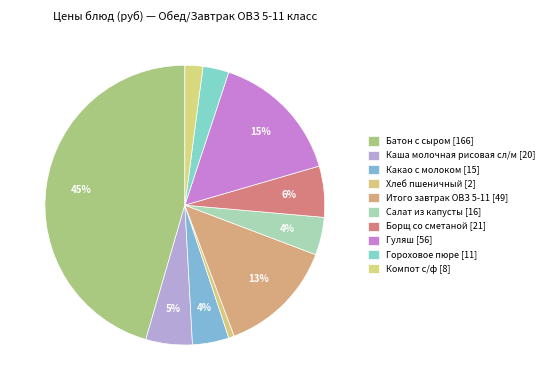

Rank the categories by value from lowest to highest.

Хлеб пшеничный, Компот с/ф, Гороховое пюре, Какао с молоком, Салат из капусты, Каша молочная рисовая сл/м, Борщ со сметаной, Итого завтрак ОВЗ 5-11, Гуляш, Батон с сыром